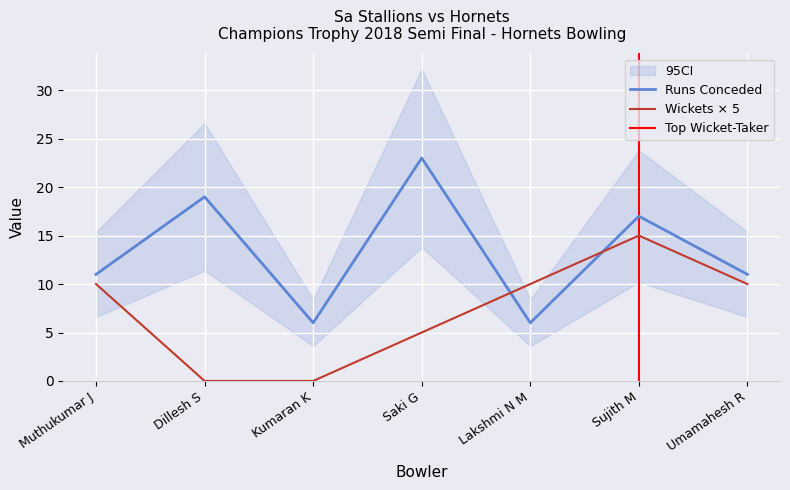

Reading right to left, what are all the values shown in this chart?

Runs: 11	17	6	23	6	19	11
Wickets: 10	15	10	5	0	0	10